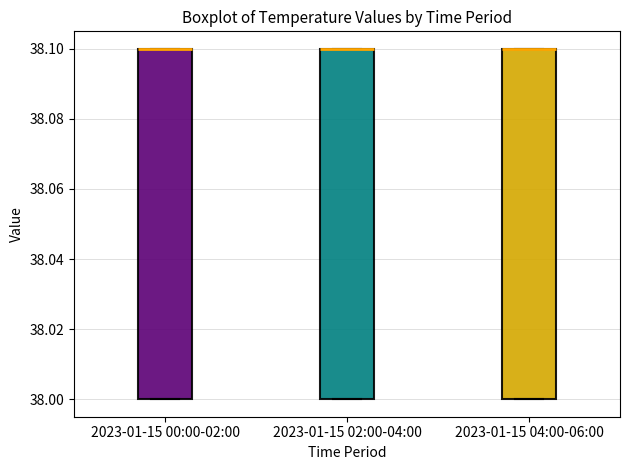

Reading left to right, transcribe this box plot: for each box, give where its median line is, the range the box spans, and where its two whiskers end, as read against the y-axis. The values are not printed on the chart, so give them approximately, as read against the axis.

2023-01-15 00:00-02:00: median 38.1 (drawn on the box's upper edge), box 38.0 to 38.1, whiskers 38.0 to 38.1
2023-01-15 02:00-04:00: median 38.1 (drawn on the box's upper edge), box 38.0 to 38.1, whiskers 38.0 to 38.1
2023-01-15 04:00-06:00: median 38.1 (drawn on the box's upper edge), box 38.0 to 38.1, whiskers 38.0 to 38.1